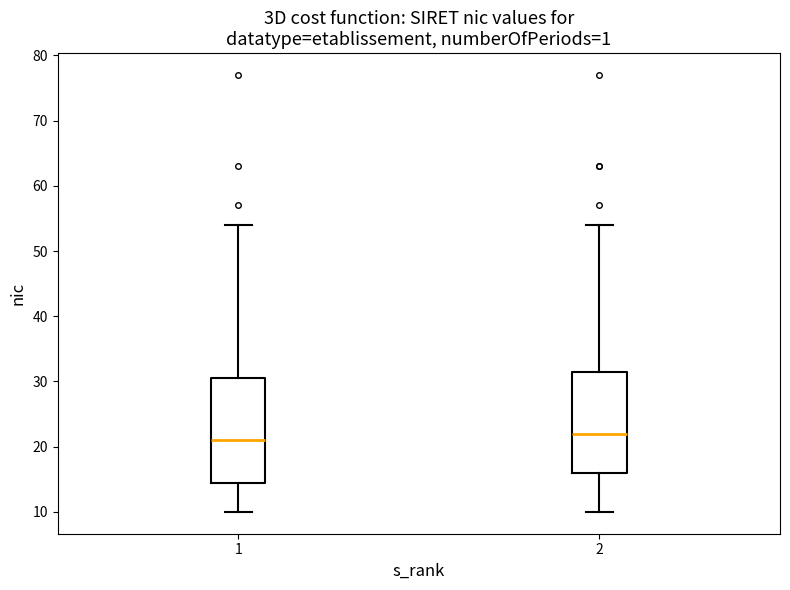

Which box has the lowest median line?

1